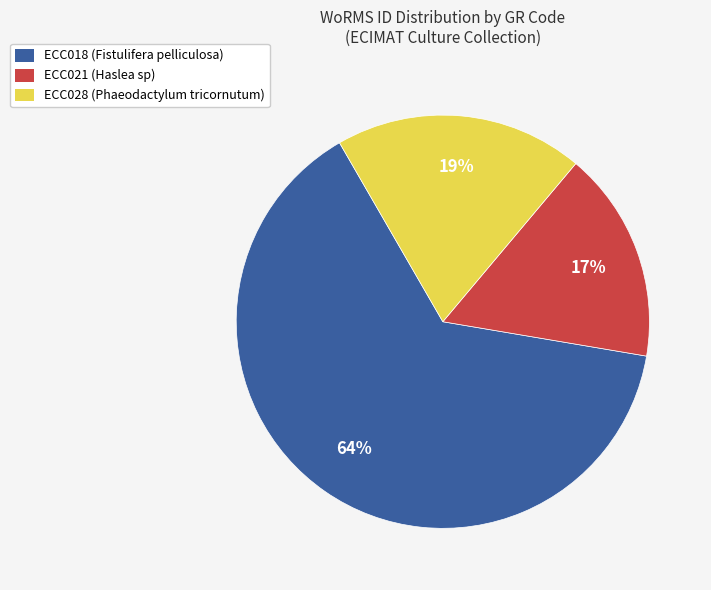

Which has a higher value, ECC018 (Fistulifera pelliculosa) or ECC028 (Phaeodactylum tricornutum)?

ECC018 (Fistulifera pelliculosa)